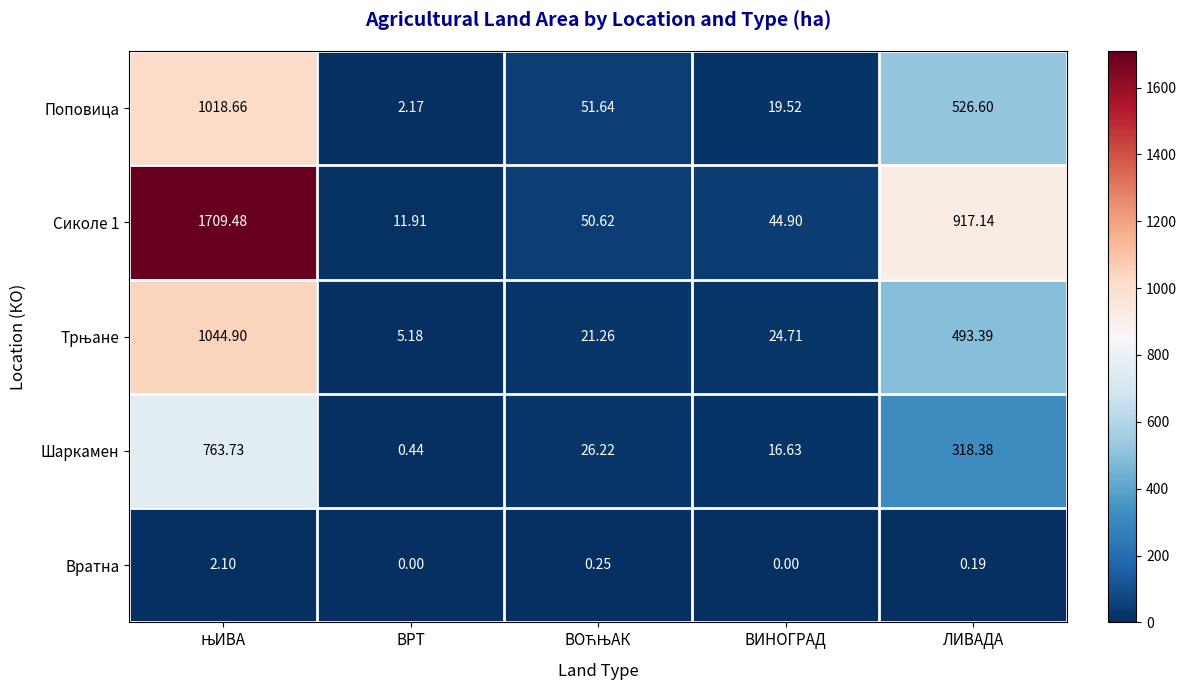

Count the number of data series in this chart.

5